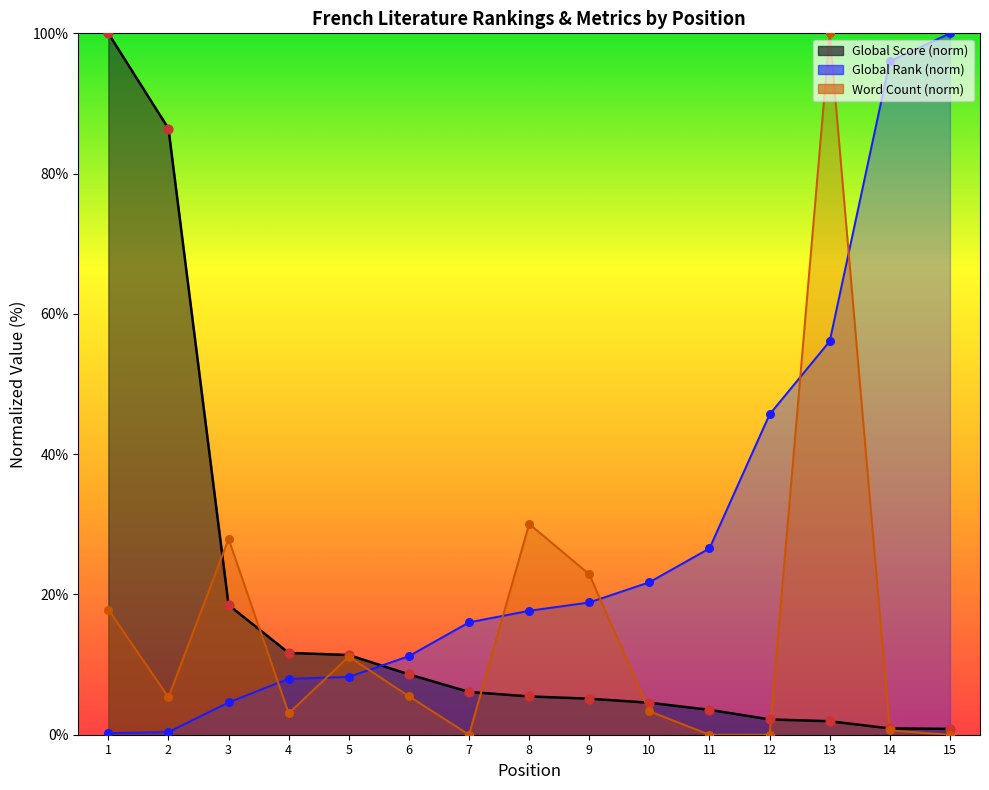

What are all the series names shown in the legend?

Global Score, Global Rank, Word Count